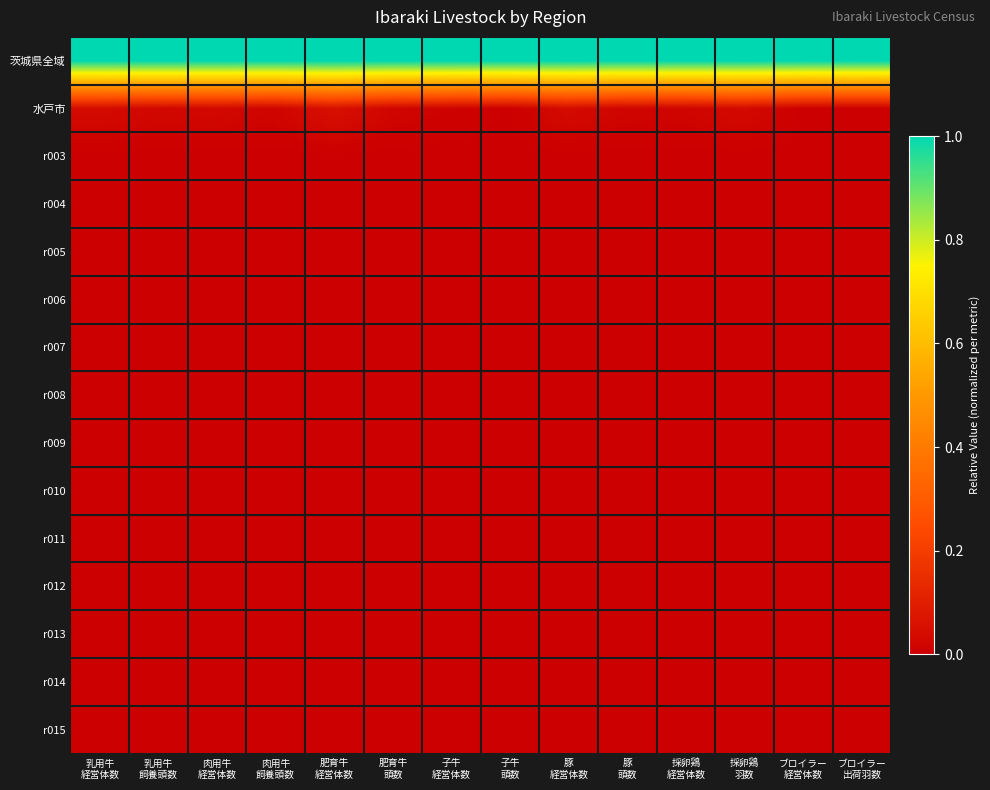

At how many categories does at least one series exceed 0?

14